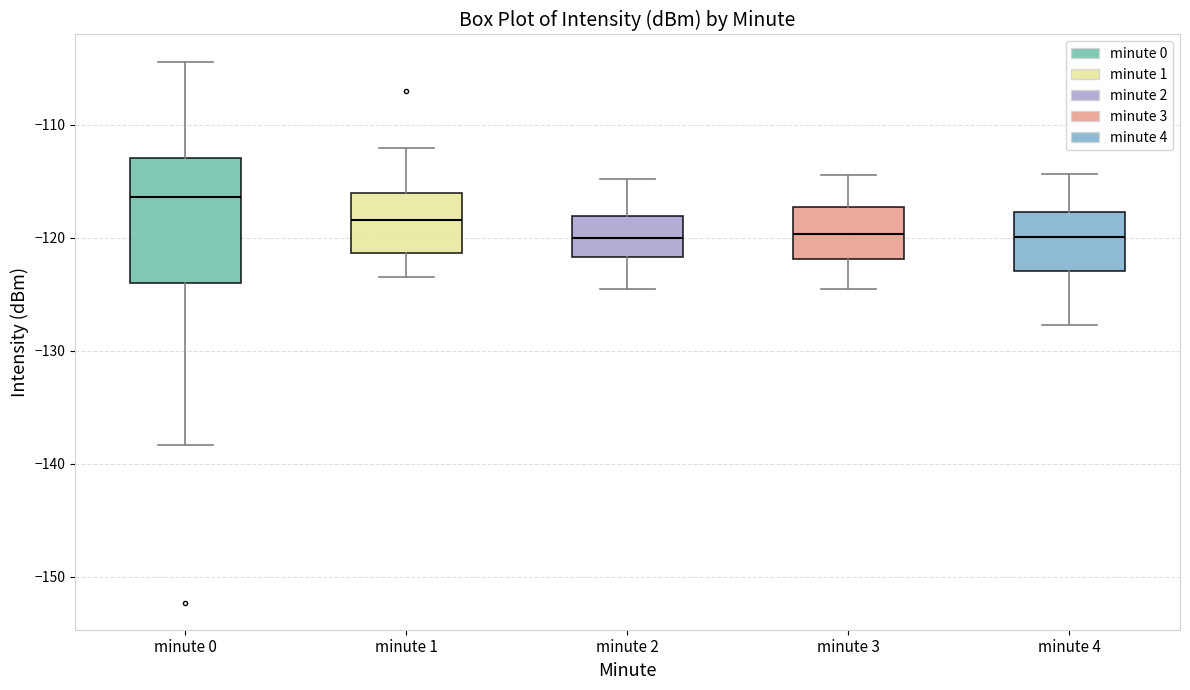

Comparing the boxes themselves (not the whiskers), which one is the tallest?

minute 0